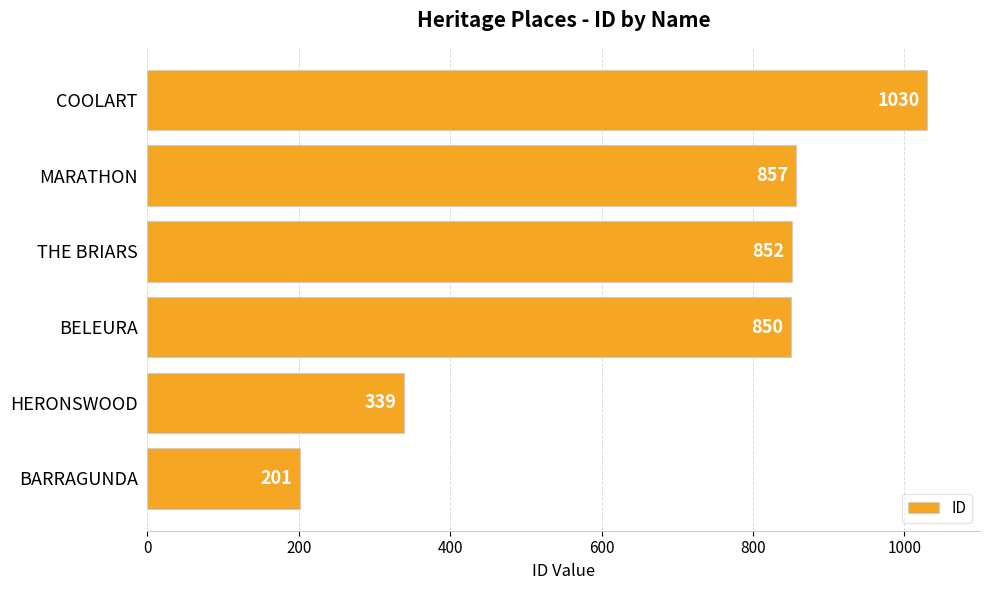

Where is the data nearest to the value 615?

BELEURA